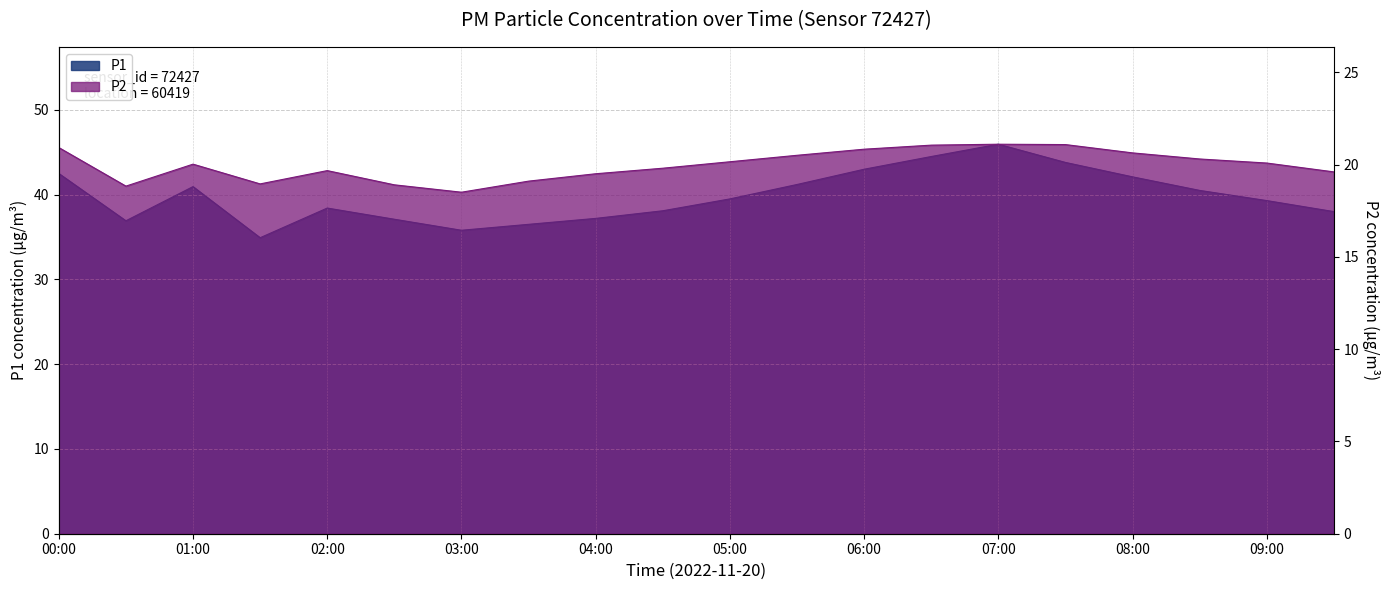

True or false: P2 and P1 intersect in this chart.

False